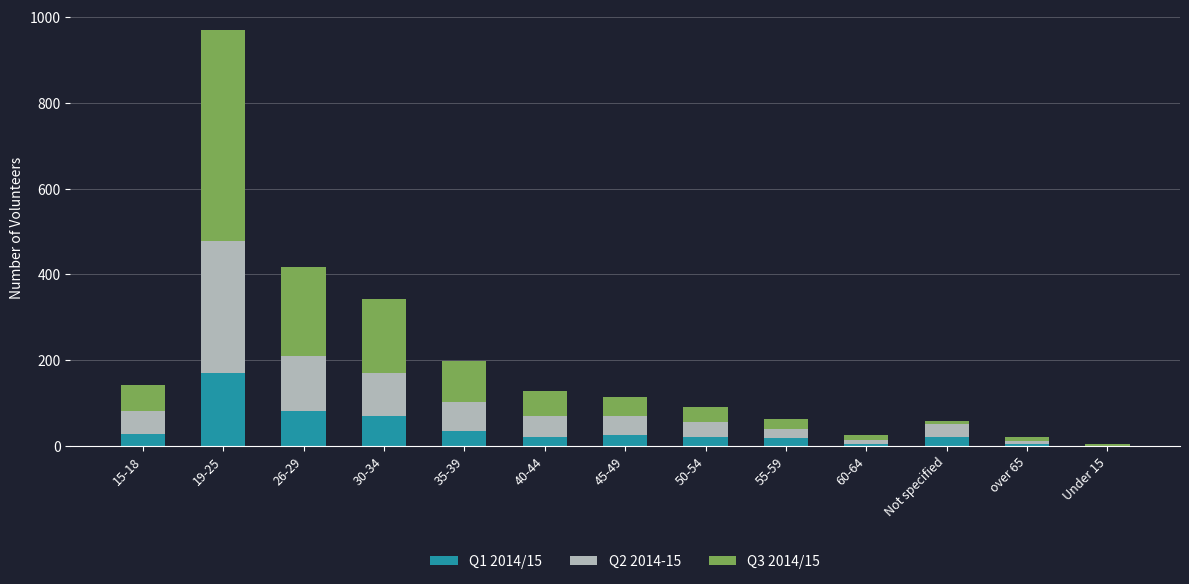

The Q1 2014/15 series shows 4 at over 65. True or false?

True